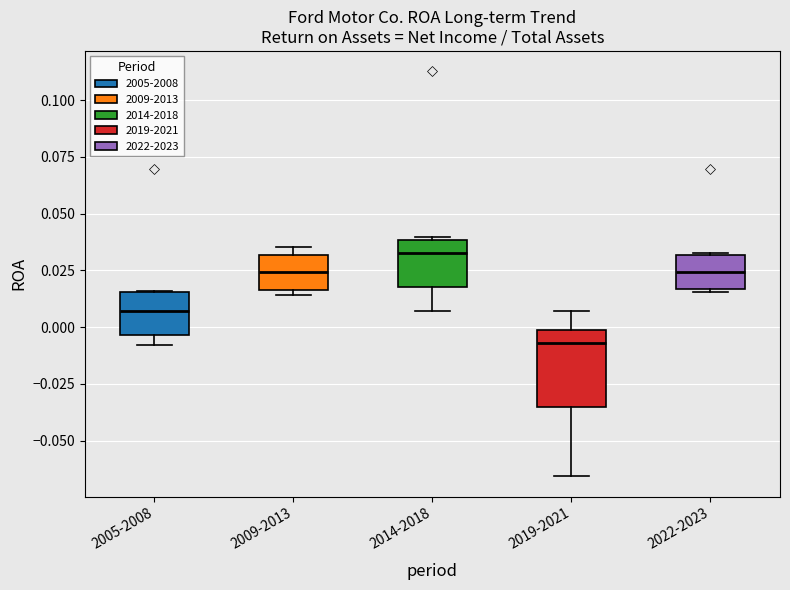

Reading left to right, transcribe this box plot: for each box, give where its median line is, the range the box spans, and where its two whiskers end, as read against the y-axis. The values are not printed on the chart, so give them approximately, as read against the axis.

2005-2008: median 0.005, box -0.005 to 0.015, whiskers -0.010 to 0.015
2009-2013: median 0.025, box 0.015 to 0.030, whiskers 0.015 (just below the box's lower edge) to 0.035
2014-2018: median 0.035, box 0.020 to 0.040, whiskers 0.005 to 0.040
2019-2021: median -0.005, box -0.035 to 0.000, whiskers -0.065 to 0.005
2022-2023: median 0.025, box 0.015 to 0.030, whiskers 0.015 to 0.035